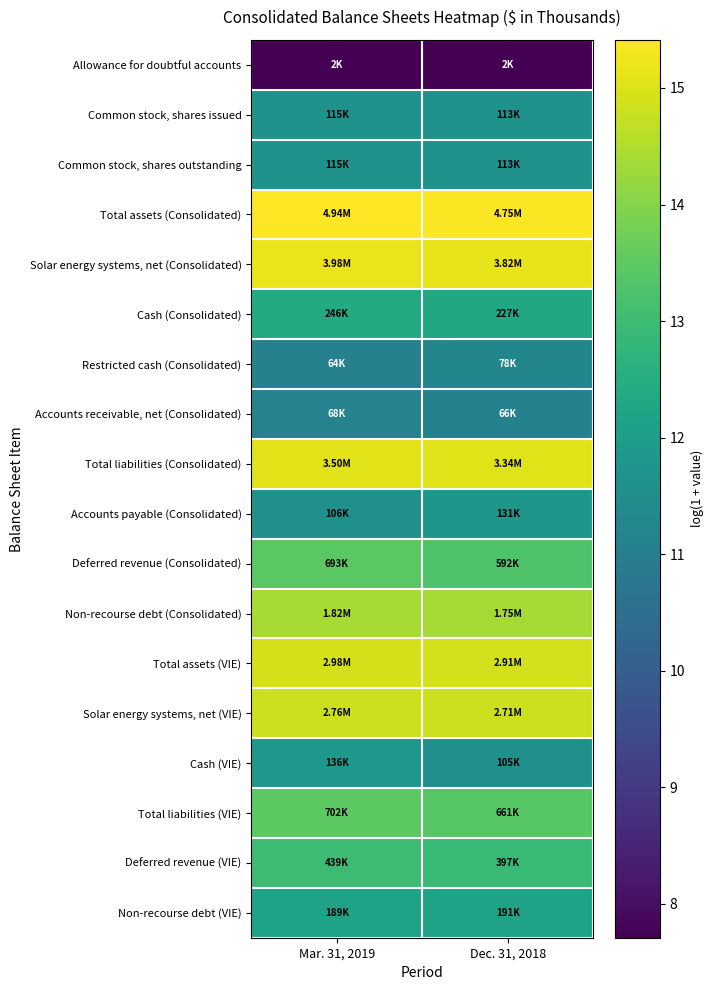

What is the maximum value shown in the chart?

15.4